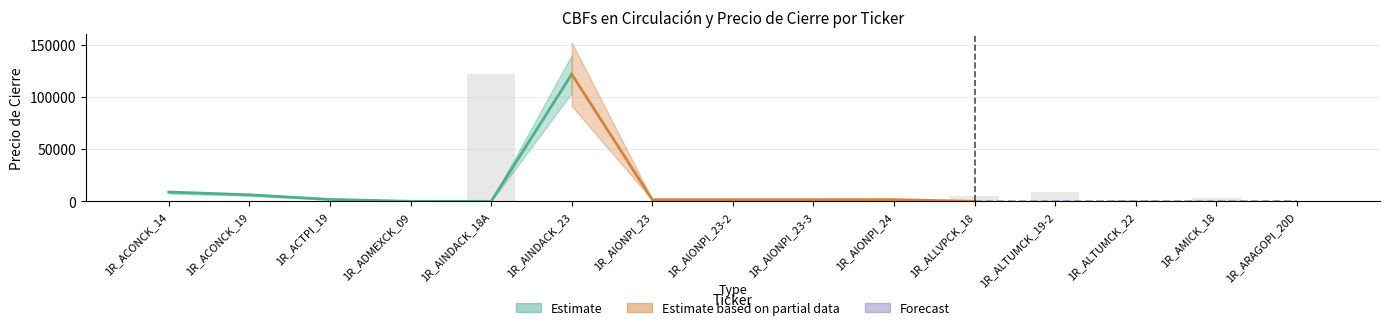

The chart shows a value of 0.1 at 1R_AINDACK_23. True or false?

False